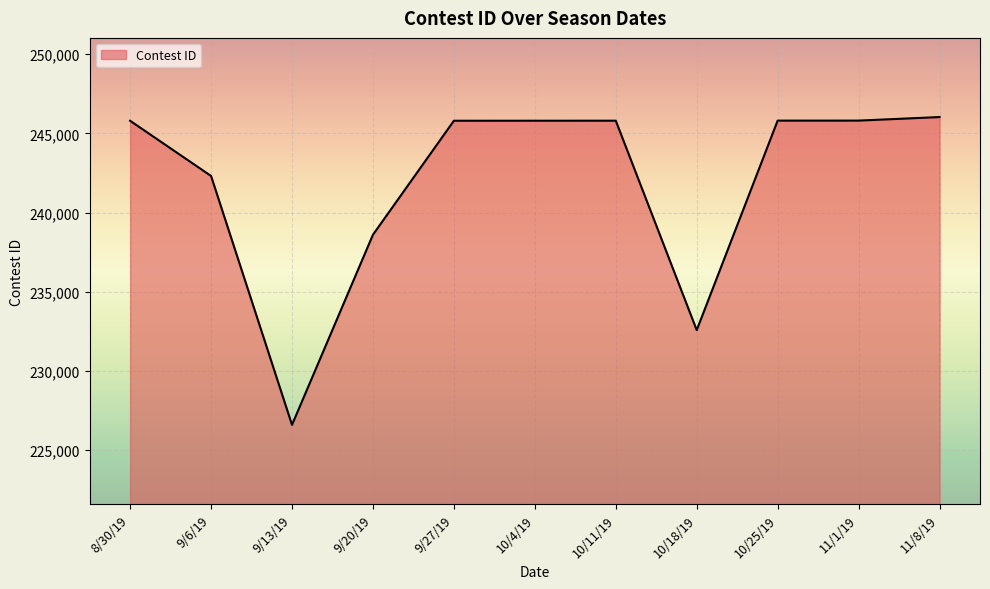

Where is the data nearest to the value 236315?

9/20/19